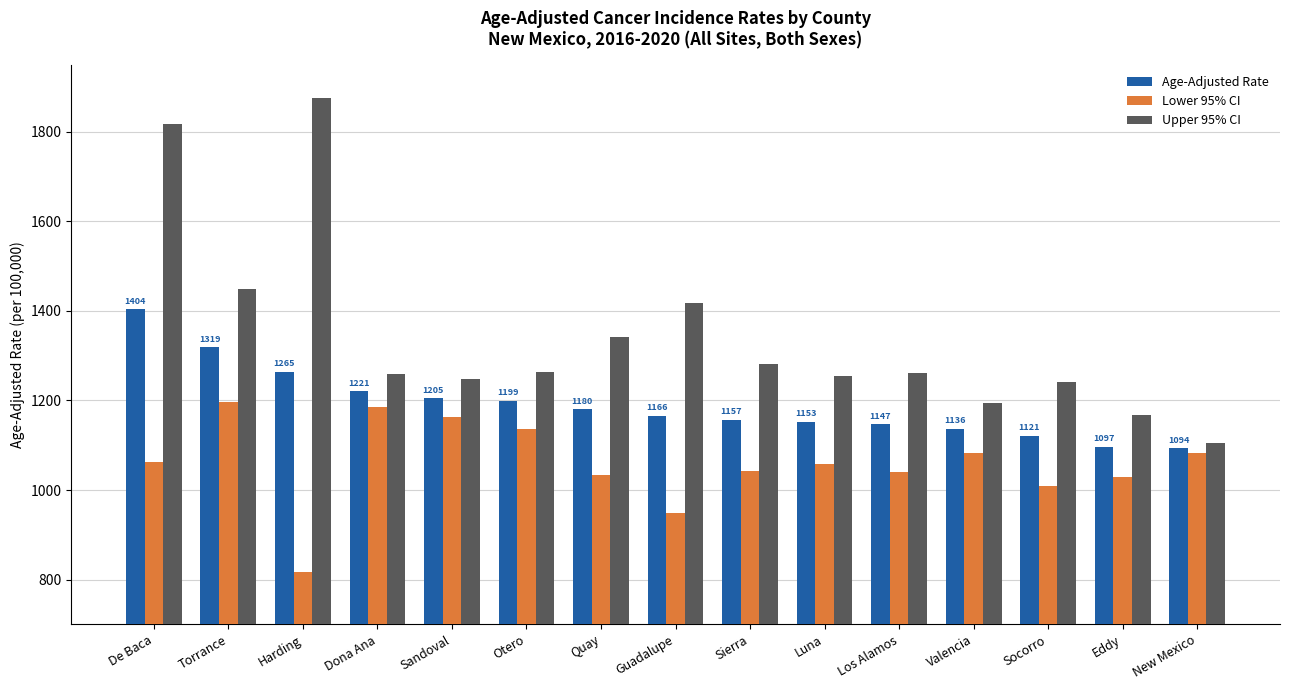

True or false: Upper 95% CI has a value of 1263.3 at Otero.

True